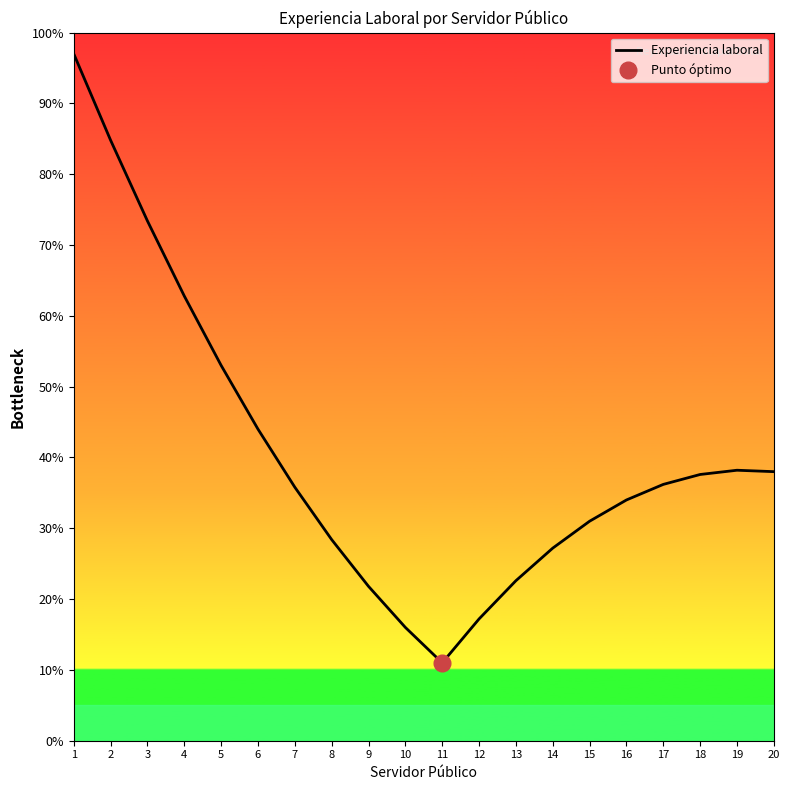

Which category has the lowest value across all series?

11